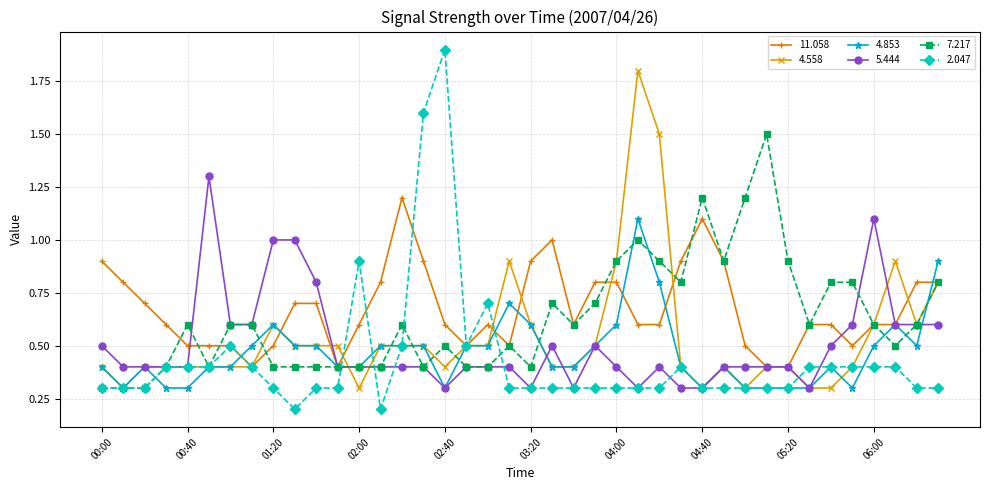

What is the maximum value for 2.047?

1.9